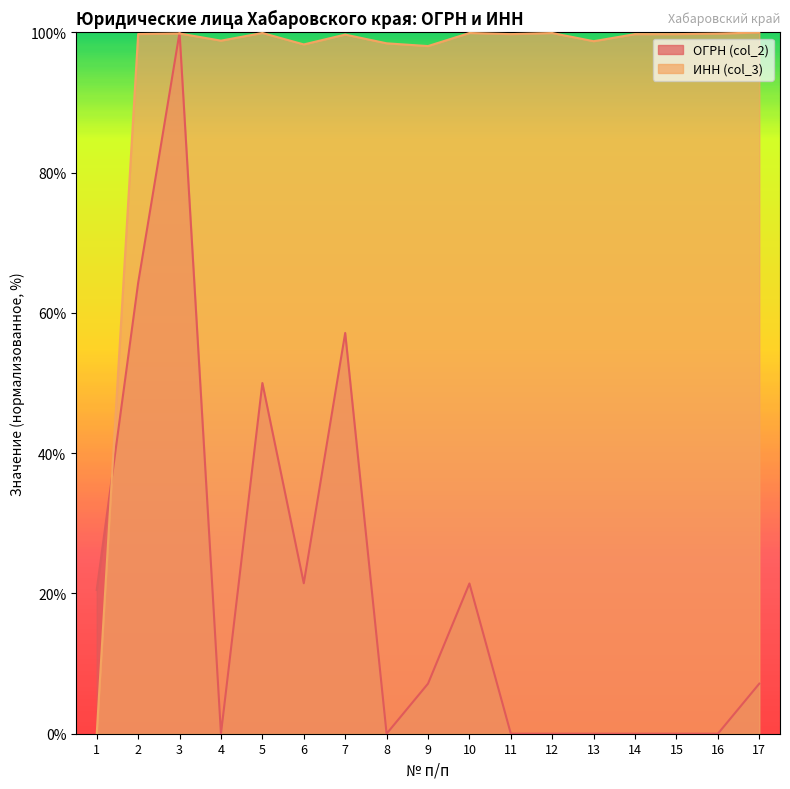

Count the number of categories in the chart.

17